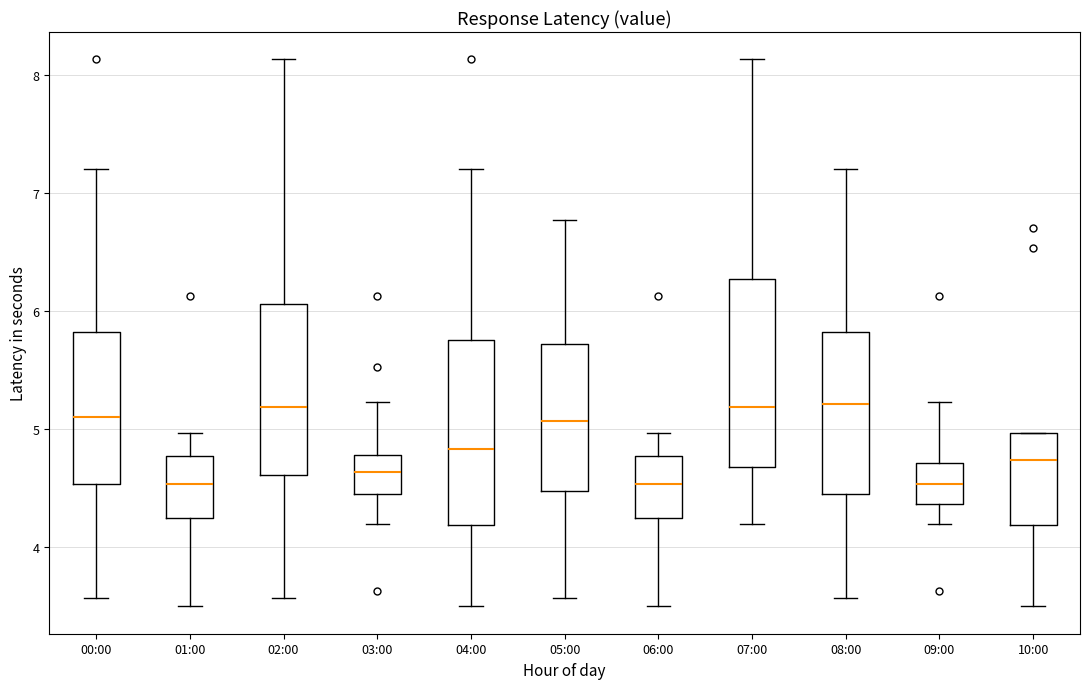

Reading left to right, transcribe this box plot: for each box, give where its median line is, the range the box spans, and where its two whiskers end, as read against the y-axis. The values are not printed on the chart, so give them approximately, as read against the axis.

00:00: median 5.1, box 4.5 to 5.8, whiskers 3.6 to 7.2
01:00: median 4.5, box 4.2 to 4.8, whiskers 3.5 to 5.0
02:00: median 5.2, box 4.6 to 6.1, whiskers 3.6 to 8.1
03:00: median 4.6, box 4.5 to 4.8, whiskers 4.2 to 5.2
04:00: median 4.8, box 4.2 to 5.8, whiskers 3.5 to 7.2
05:00: median 5.1, box 4.5 to 5.7, whiskers 3.6 to 6.8
06:00: median 4.5, box 4.2 to 4.8, whiskers 3.5 to 5.0
07:00: median 5.2, box 4.7 to 6.3, whiskers 4.2 to 8.1
08:00: median 5.2, box 4.5 to 5.8, whiskers 3.6 to 7.2
09:00: median 4.5, box 4.4 to 4.7, whiskers 4.2 to 5.2
10:00: median 4.7, box 4.2 to 5.0, whiskers 3.5 to 5.0